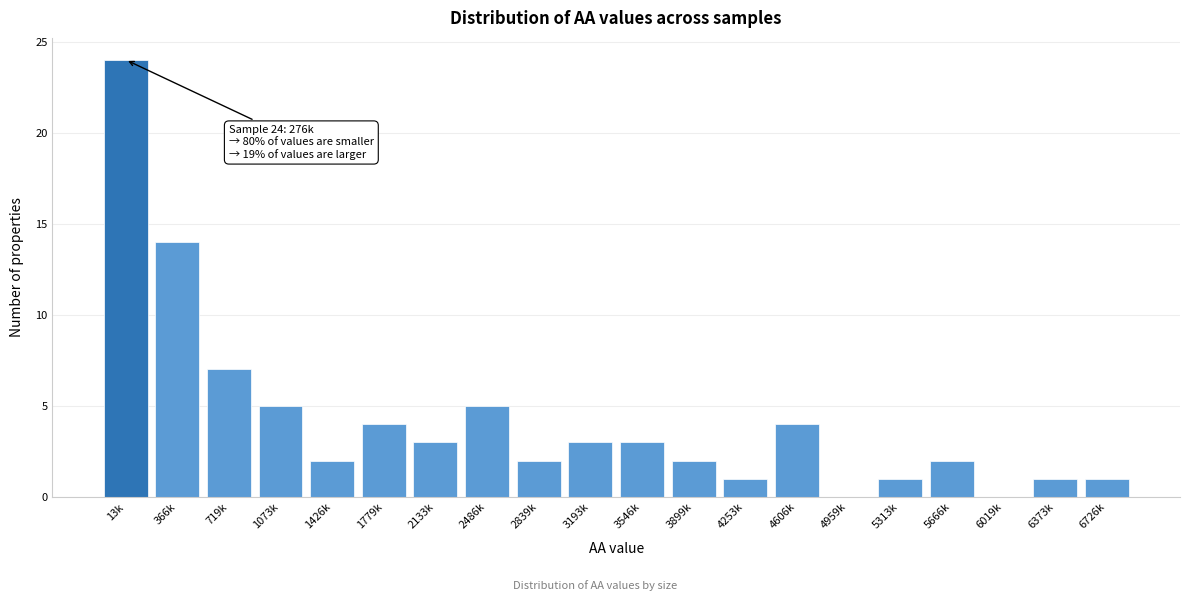

Reading right to left, what are all the values shown in this chart?

6726k=1	6373k=1	6019k=0	5666k=2	5313k=1	4959k=0	4606k=4	4253k=1	3899k=2	3546k=3	3193k=3	2839k=2	2486k=5	2133k=3	1779k=4	1426k=2	1073k=5	719k=7	366k=14	13k=24